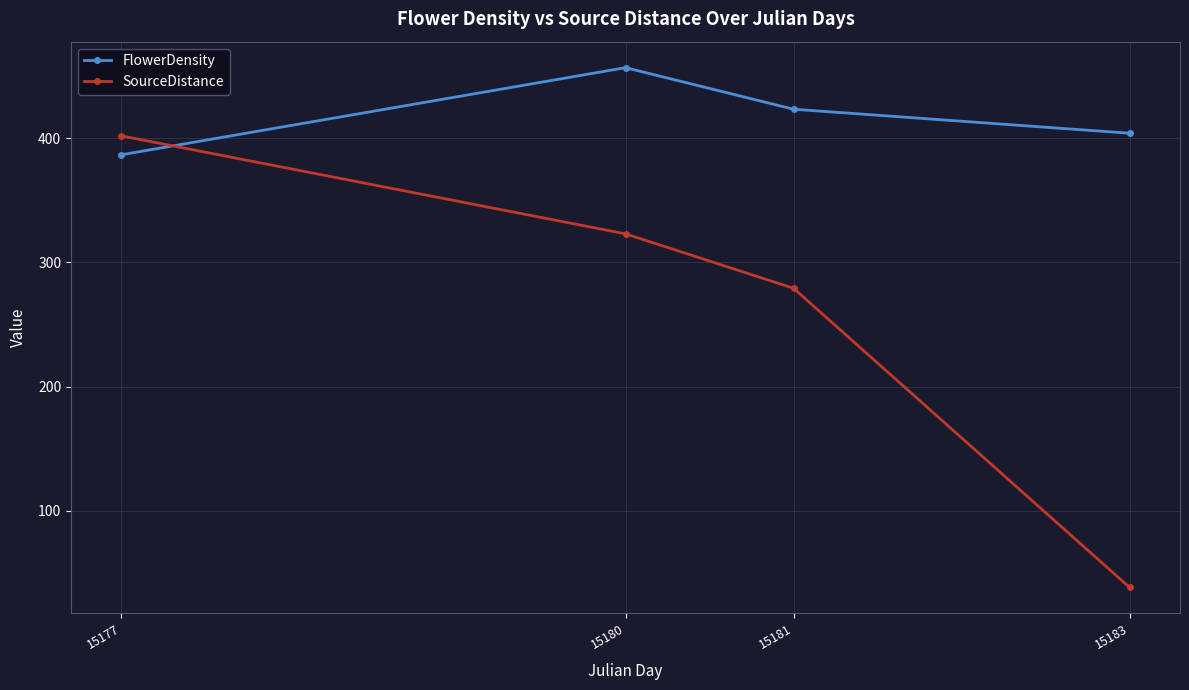

Which series has the largest total across all categories?

FlowerDensity